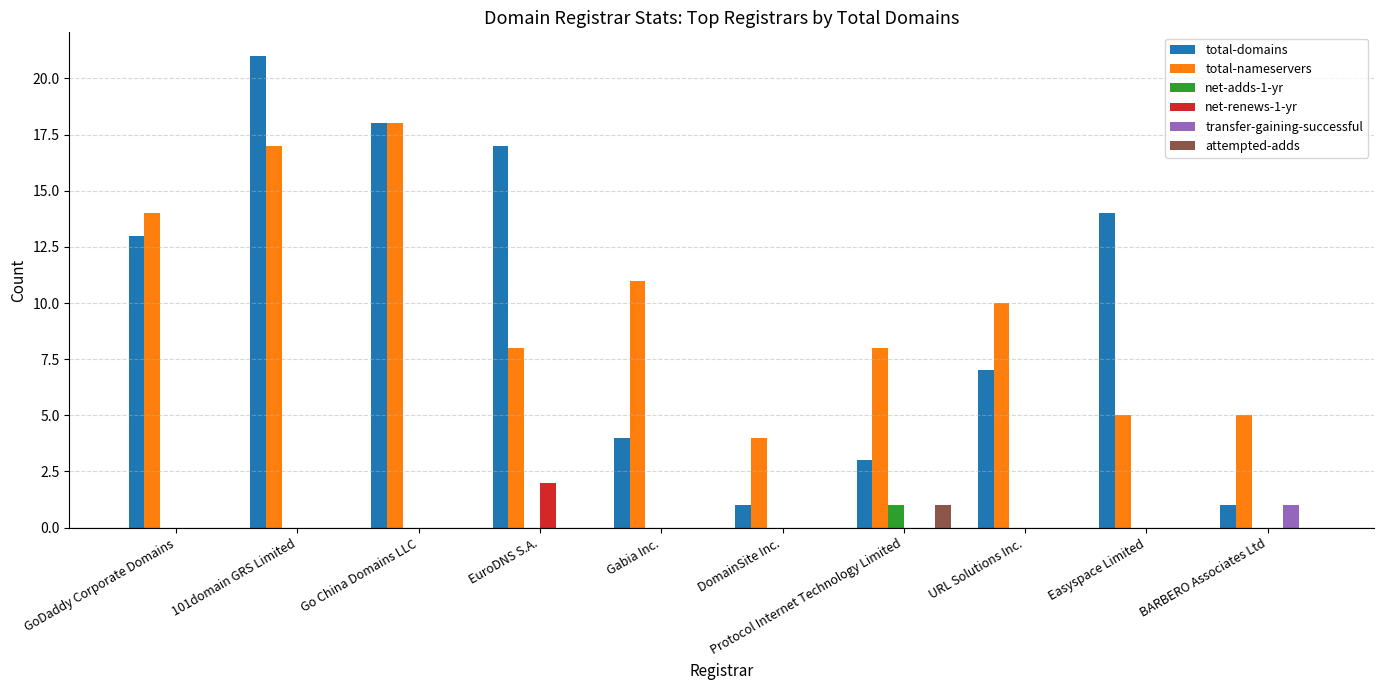

Is the value of total-nameservers at Easyspace Limited greater than the value of net-renews-1-yr at Gabia Inc.?

Yes